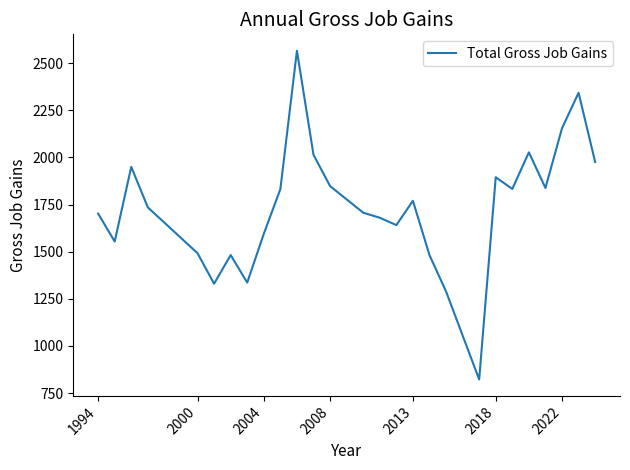

How many interior local valleys (lower than both neighbors) does the data have?

7